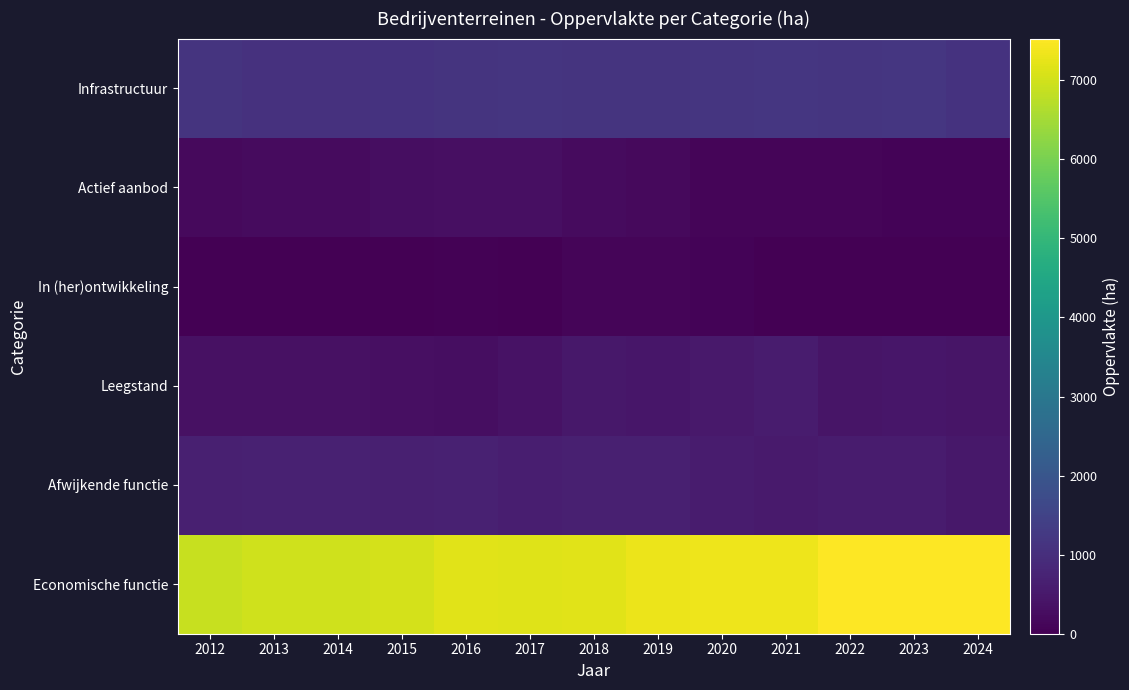

Which has a higher value, 2021 or 2013?

2021